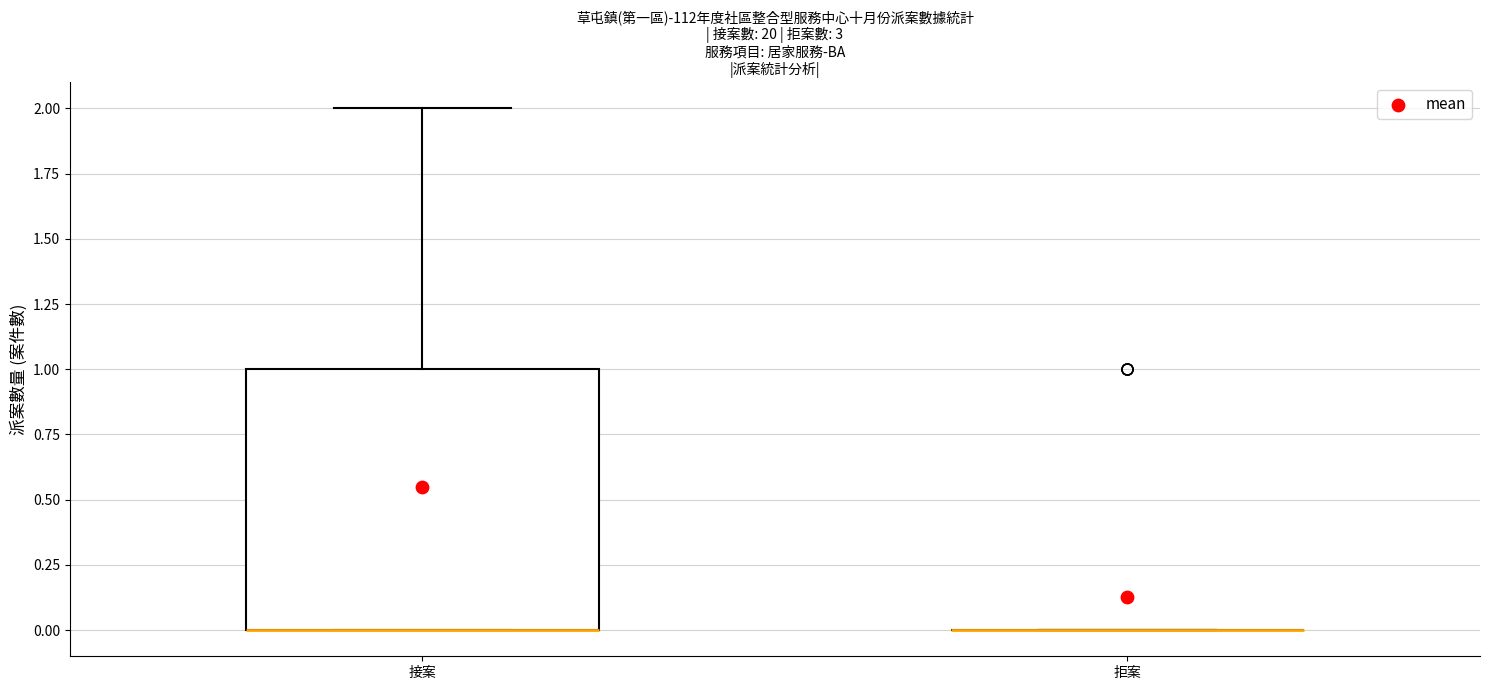

Comparing the boxes themselves (not the whiskers), which one is the tallest?

接案